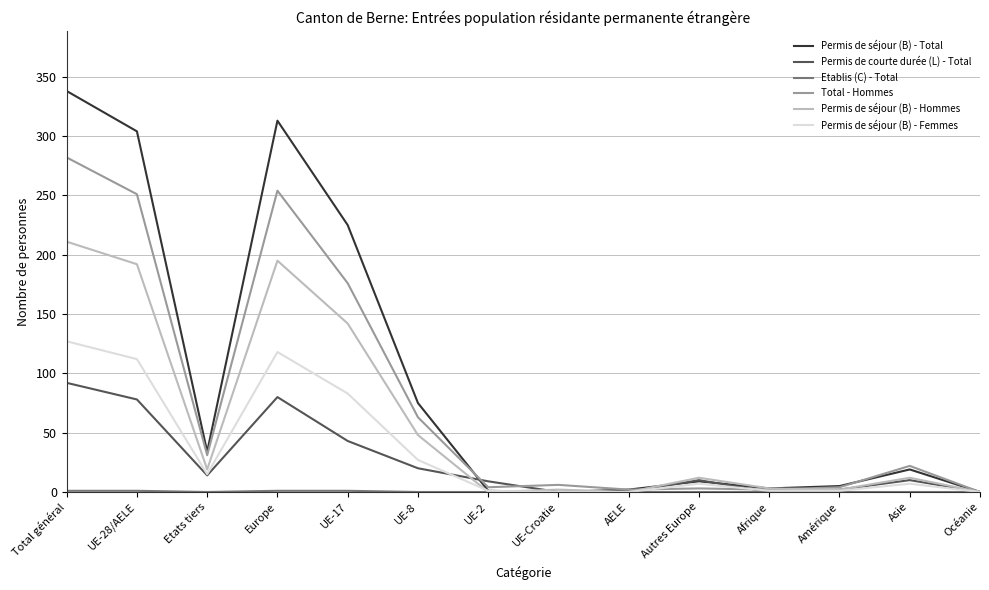

Which label corresponds to the largest value in the chart?

Total général